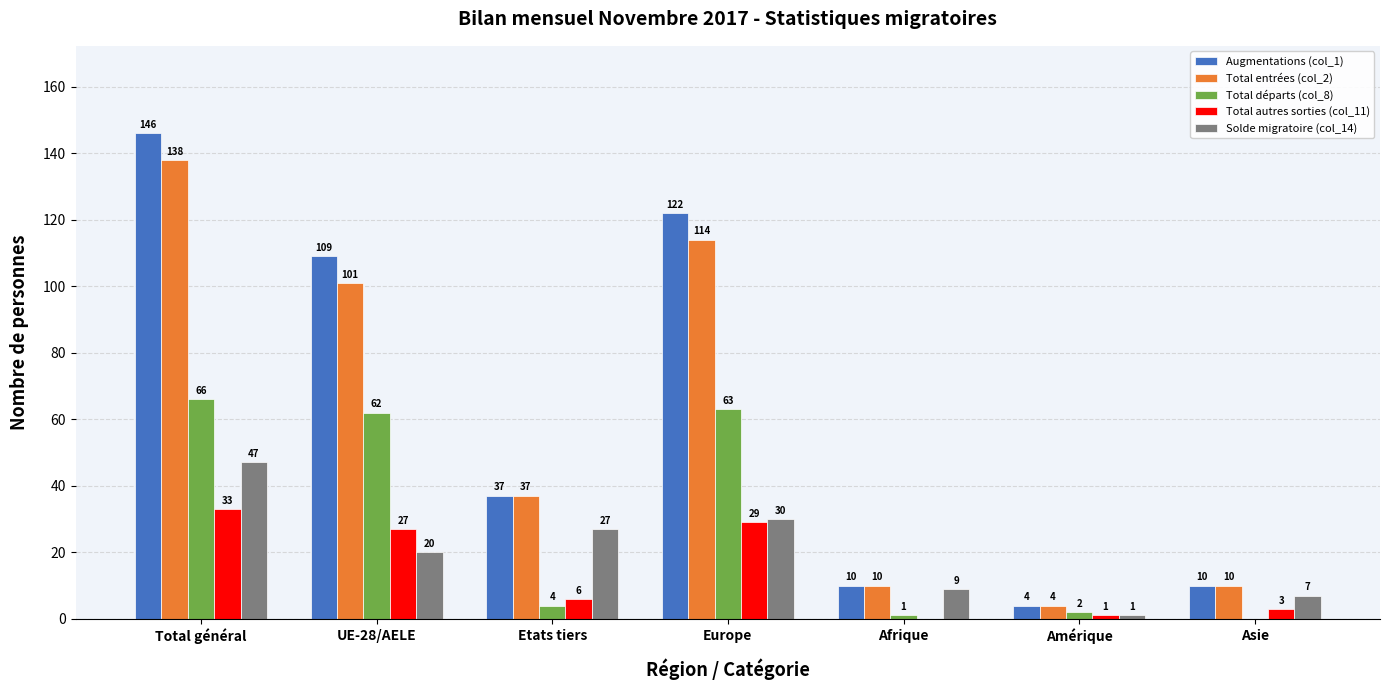

Does the chart contain stacked bars?

No